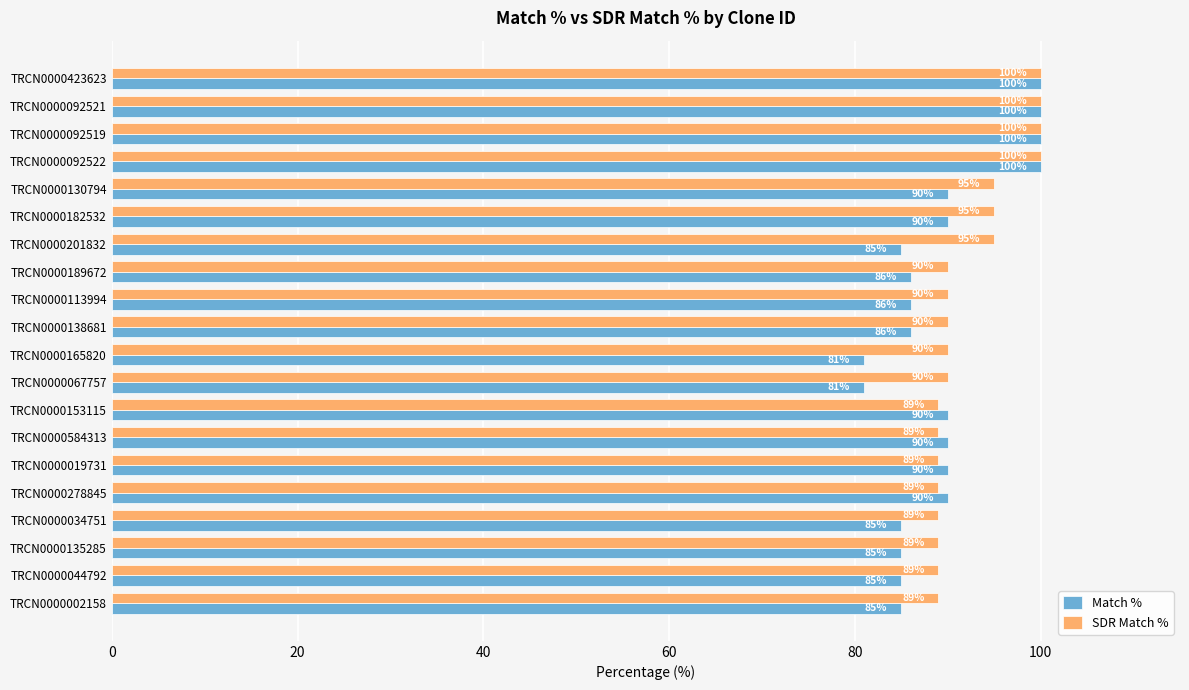

At TRCN0000034751, list the series in order from smallest to largest.

Match %, SDR Match %